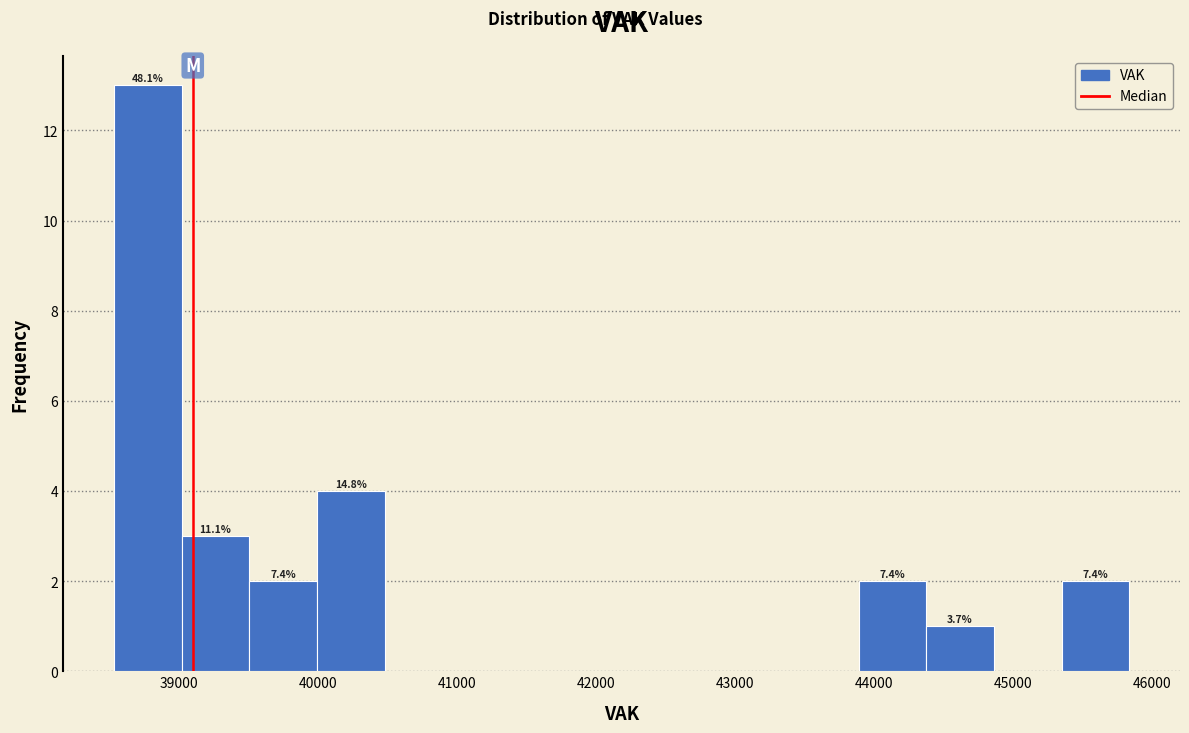

Which range on the x-axis has the tallest bar?

38500 to 39000